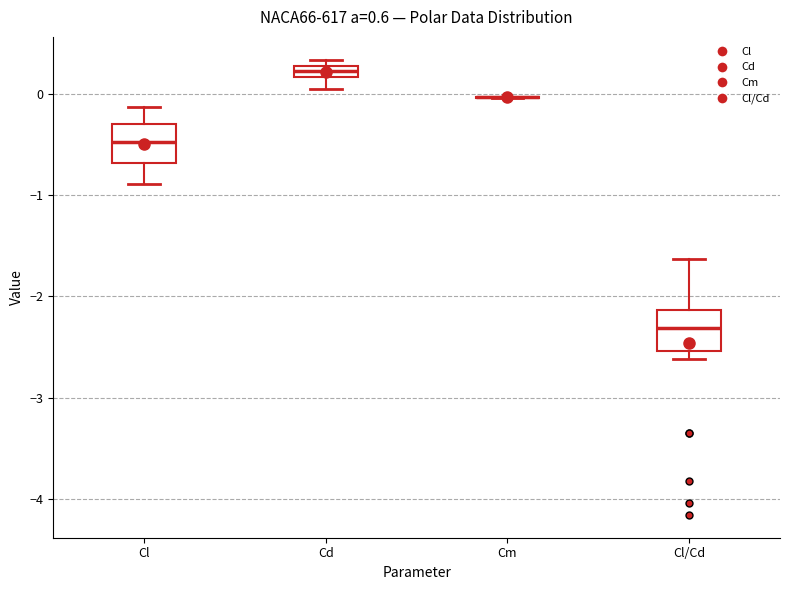

Where does the lower whisker of the box for Cl end on the y-axis? The values are not printed on the chart, so give them approximately, as read against the axis.

-0.9